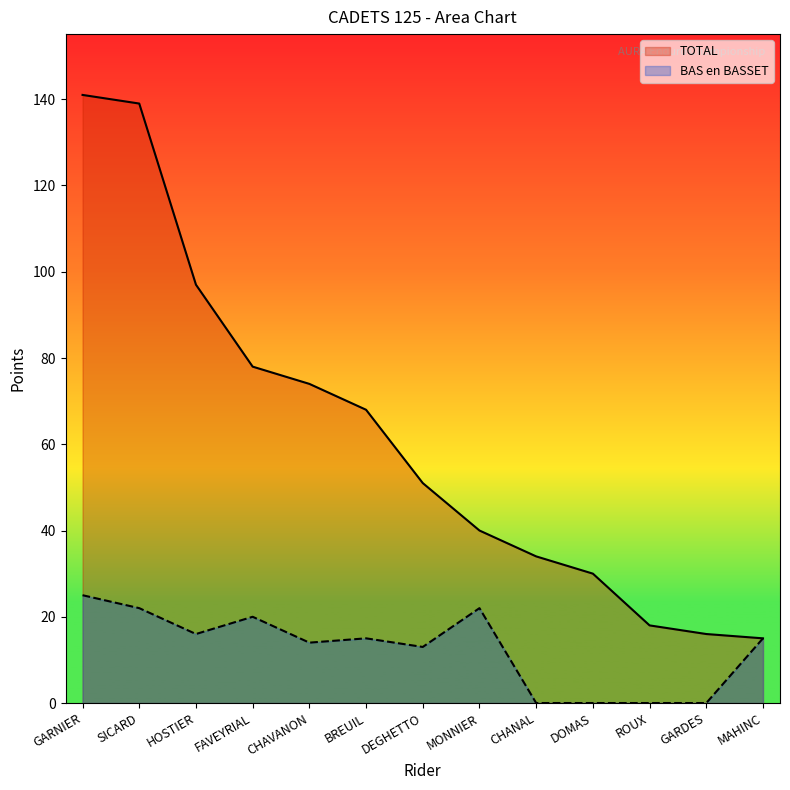

At which category is the sum across all series the highest?

GARNIER